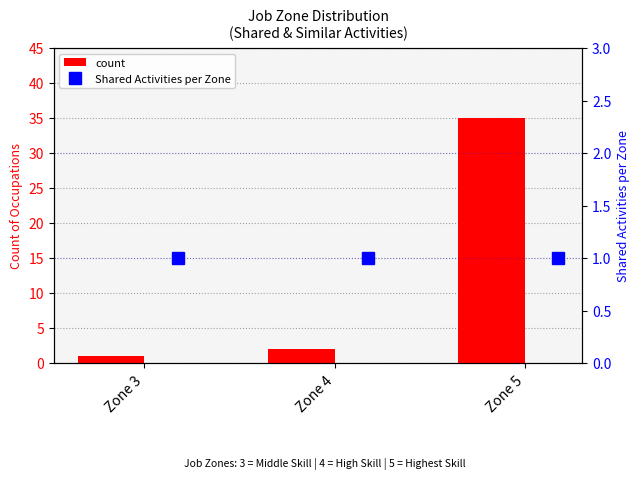

At how many categories does at least one series exceed 34?

1